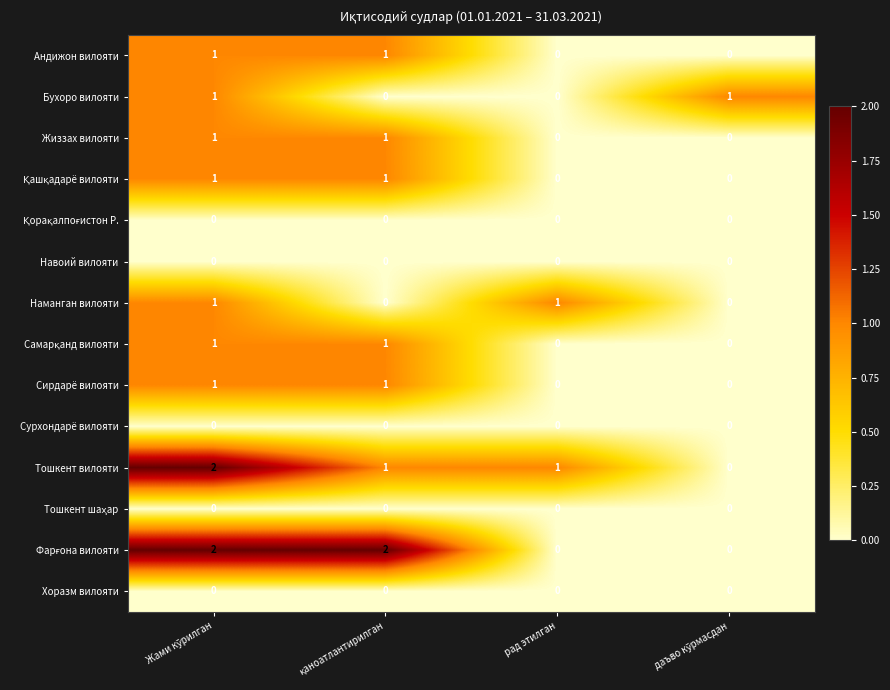

At how many categories does at least one series exceed 0?

4